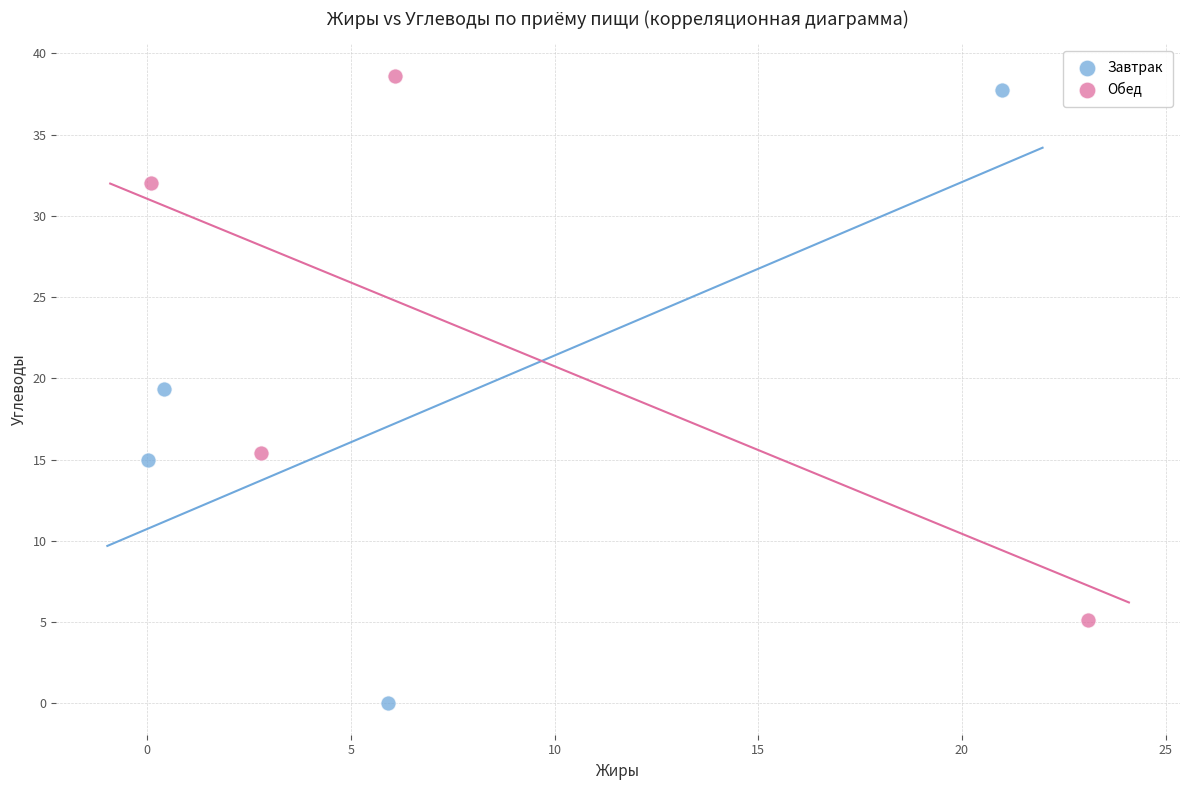

Which series contains the highest Y value?

Обед